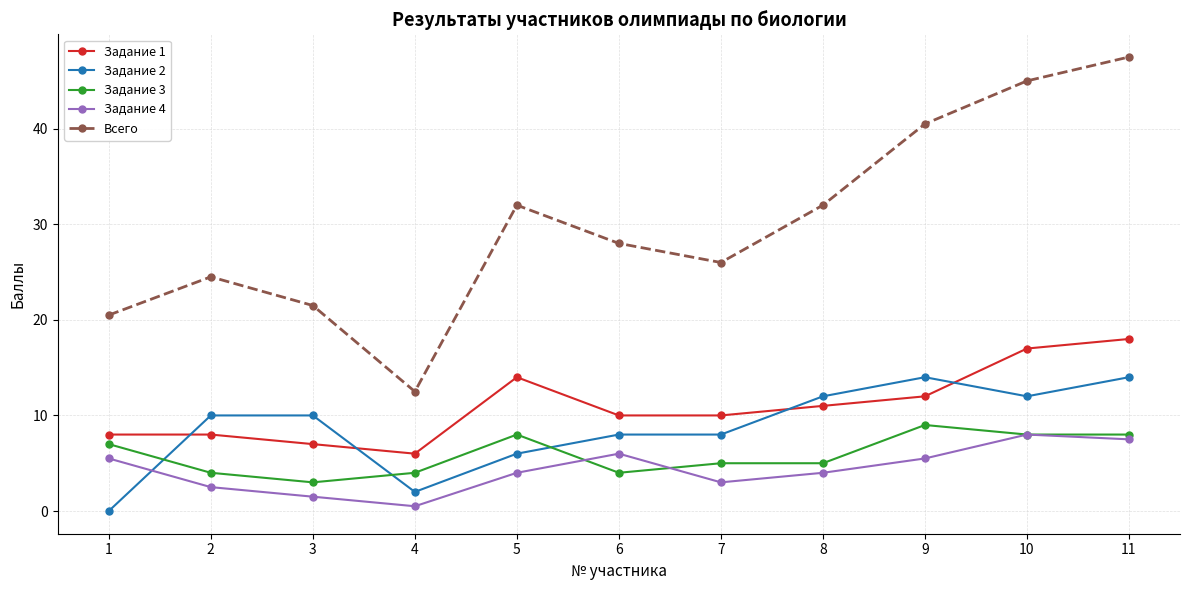

At which label does Задание 3 first exceed 5?

1